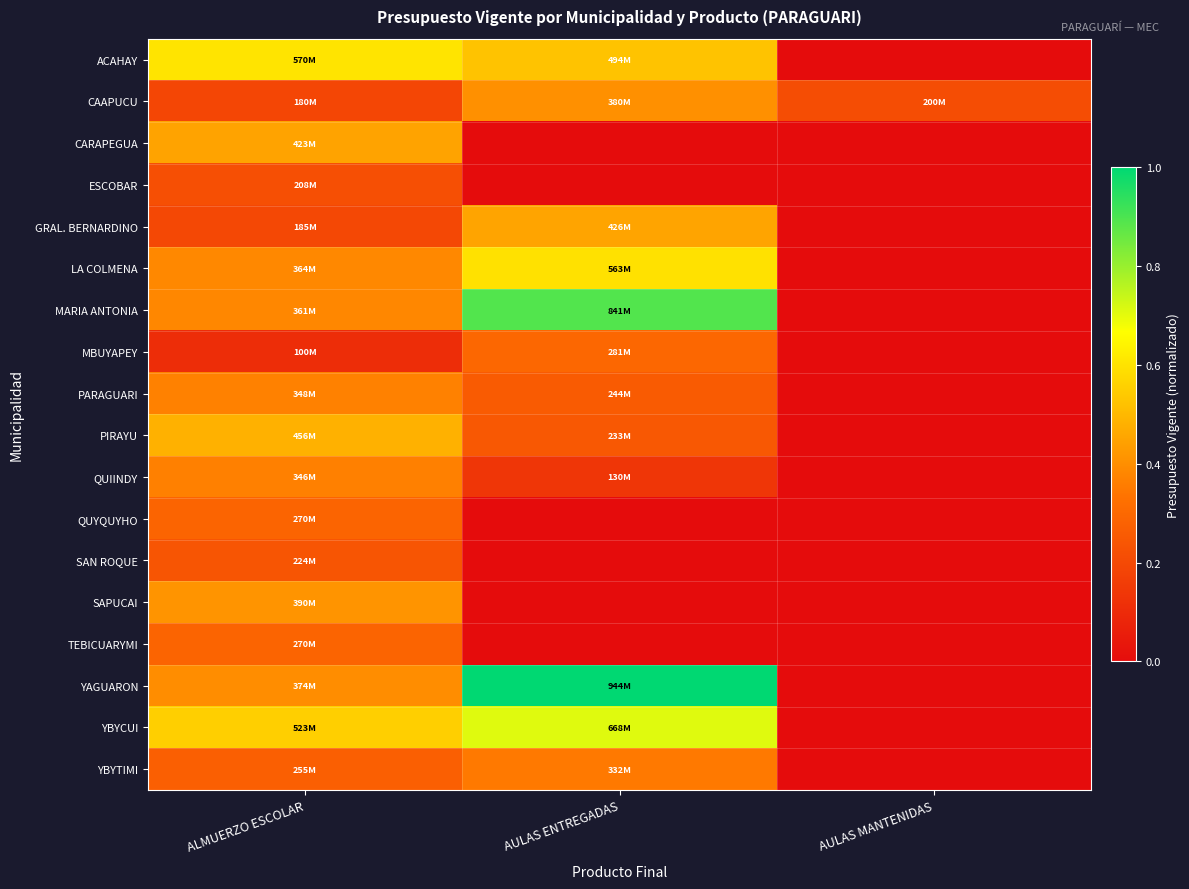

Which label corresponds to the largest value in the chart?

AULAS ENTREGADAS